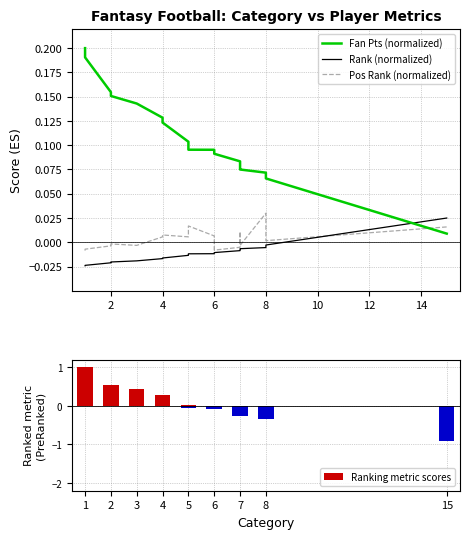

Which series has the largest range (max minus min)?

Ranking metric scores